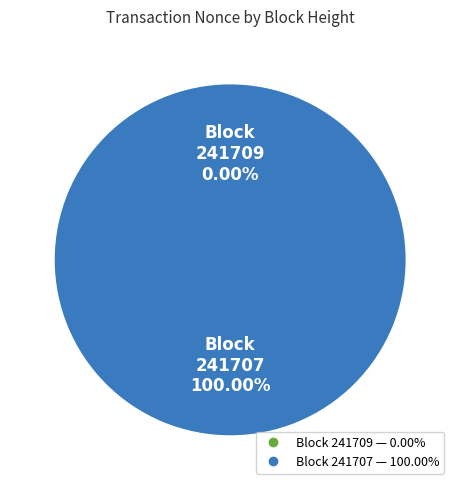

Is there any slice that represents more than half of the pie?

Yes